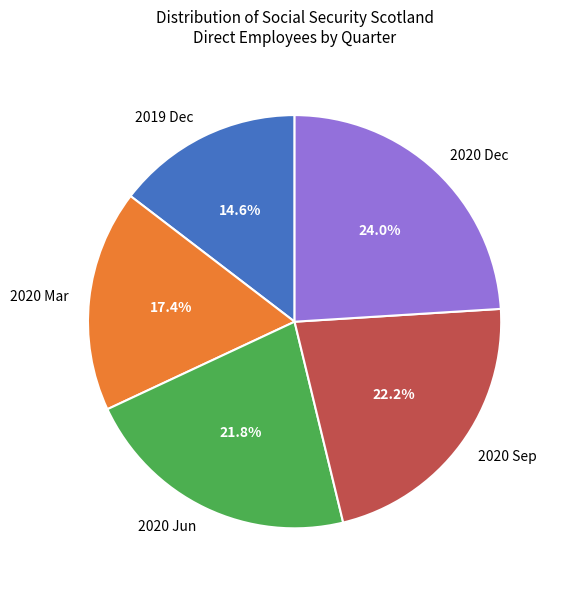

Approximately how many times larger is the value at 2020 Mar compared to 2020 Jun?

0.8